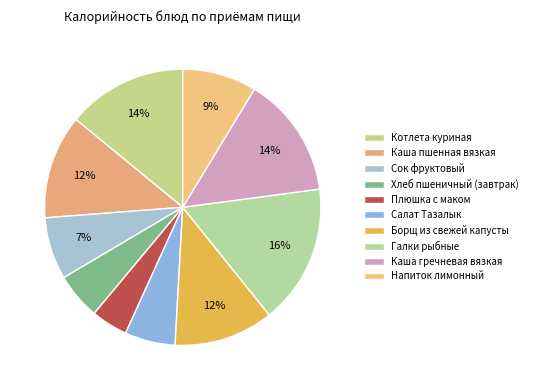

To the nearest percent, what is the average slice percentage?

10%